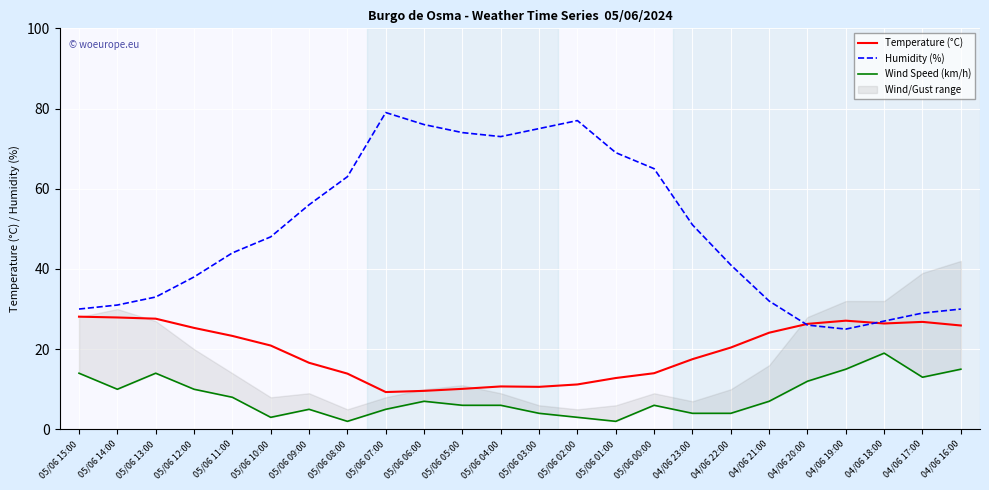

At how many categories does at least one series exceed 63?

8